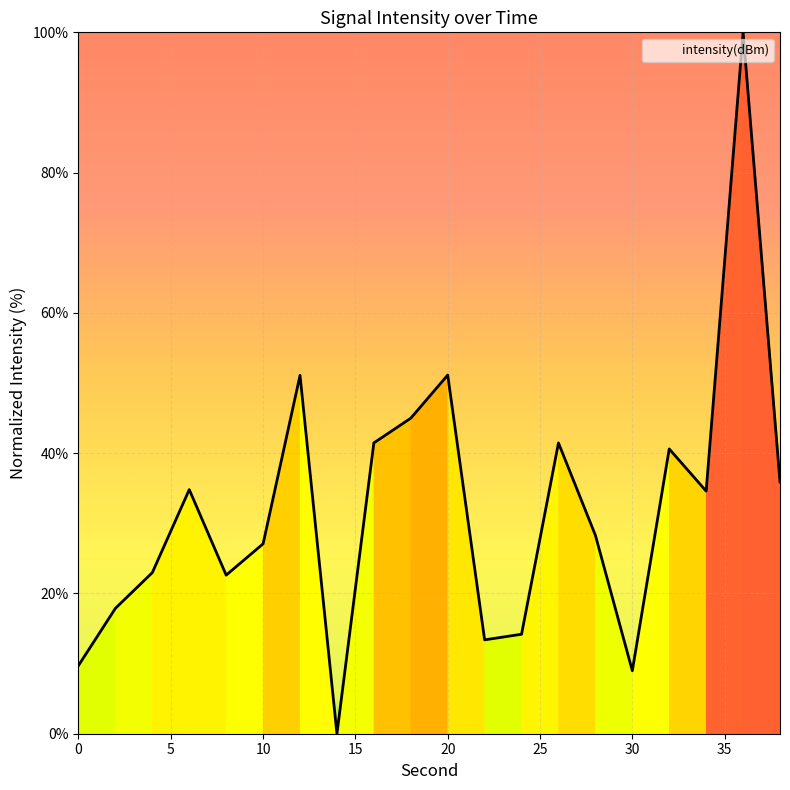

How many values are below 34?

10